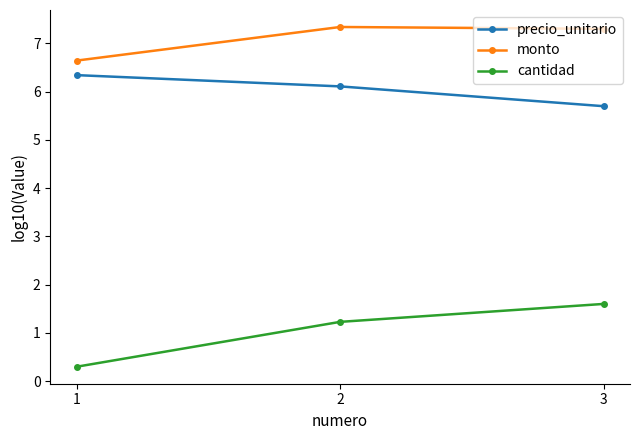

Reading right to left, what are all the values shown in this chart?

precio_unitario: 3=5.7	2=6.1	1=6.3
monto: 3=7.3	2=7.3	1=6.6
cantidad: 3=1.6	2=1.2	1=0.3